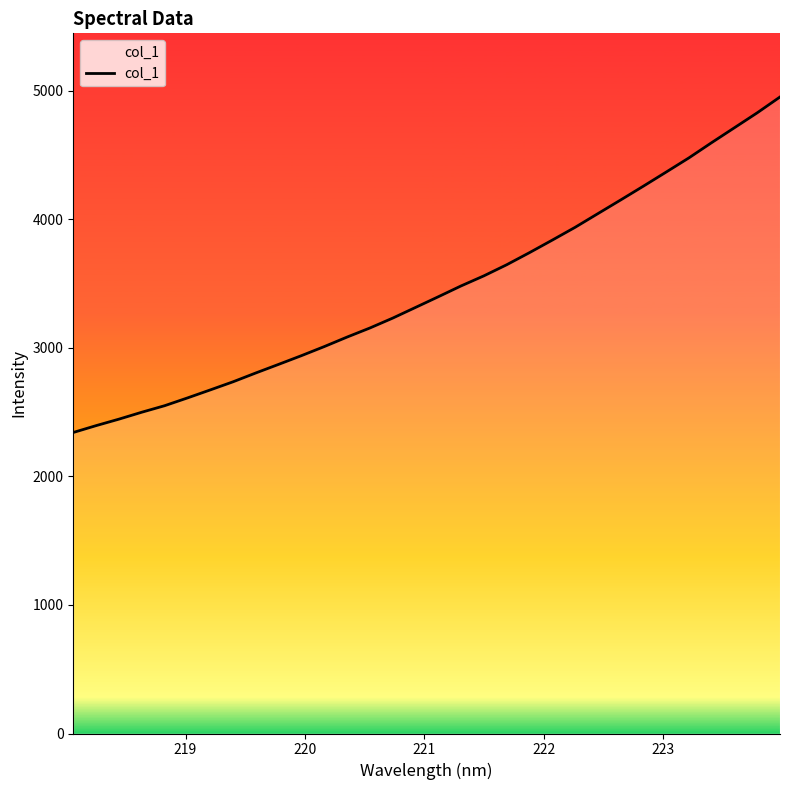

What is the smallest value displayed?

2342.0